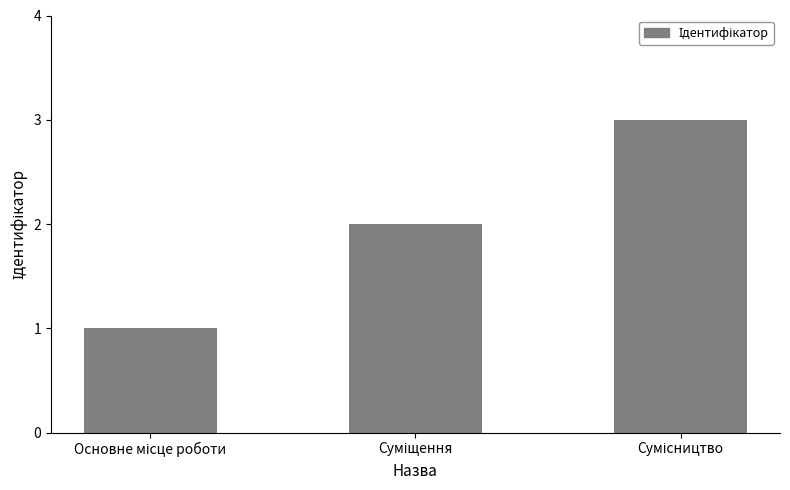

What is the sum of all values?

6